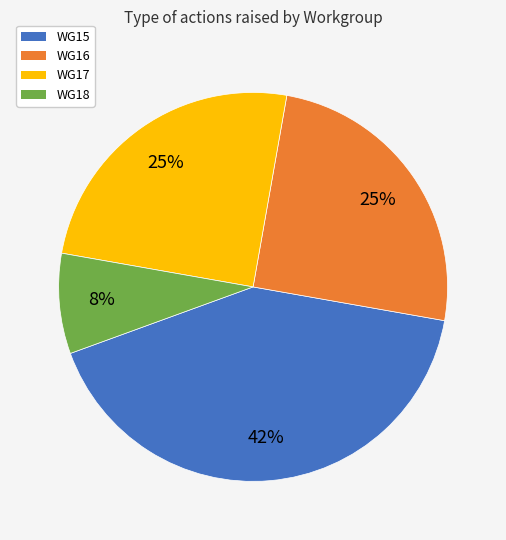

To the nearest percent, what is the average slice percentage?

25%